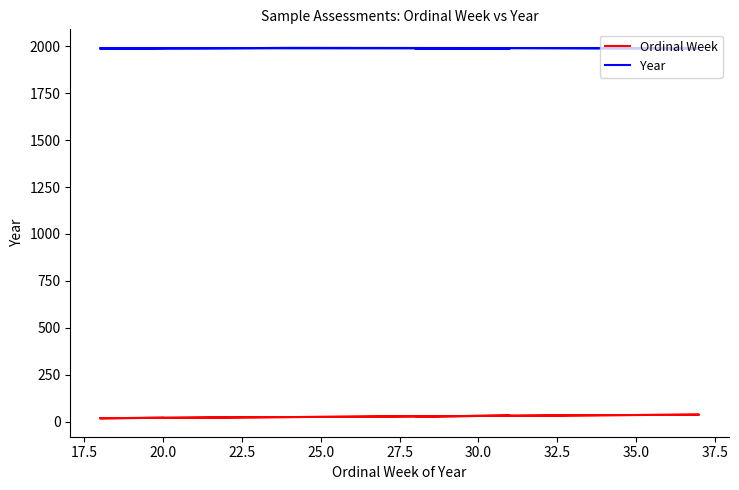

Rank the series by their average value, from highest to lowest.

Year, Ordinal Week